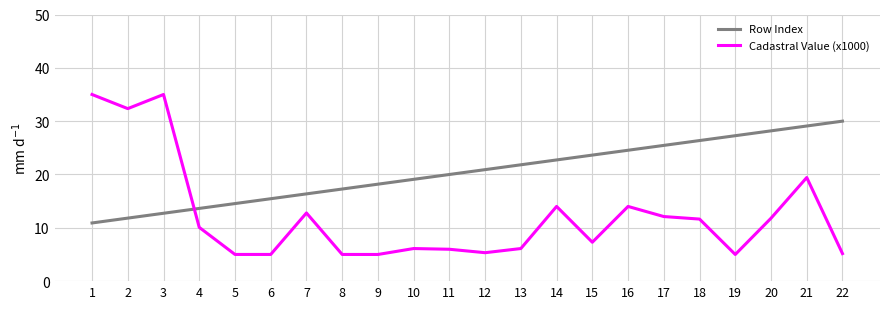

How many distinct data groups are displayed?

2